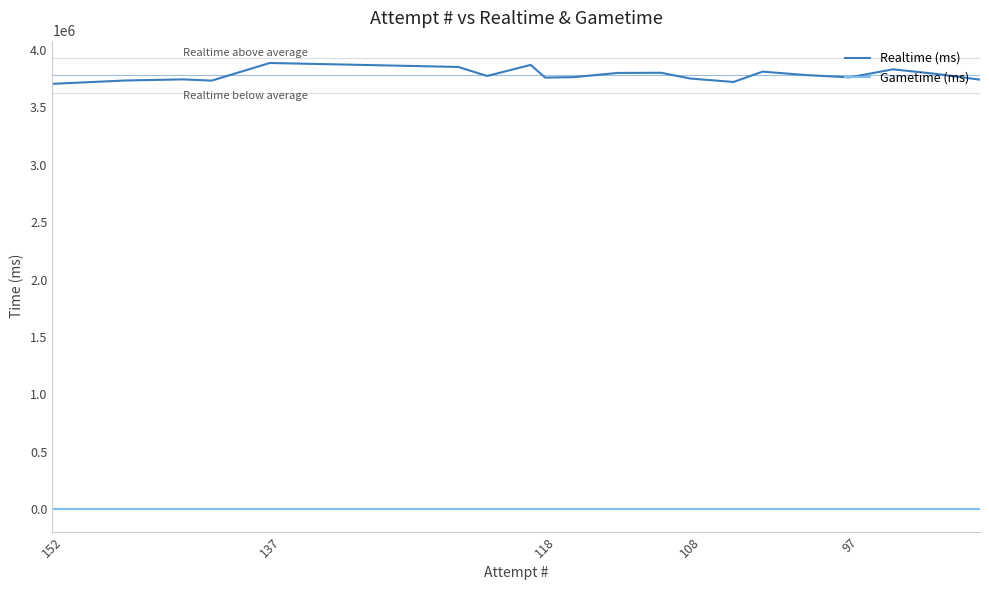

True or false: Realtime (ms) and Gametime (ms) cross at least once.

False